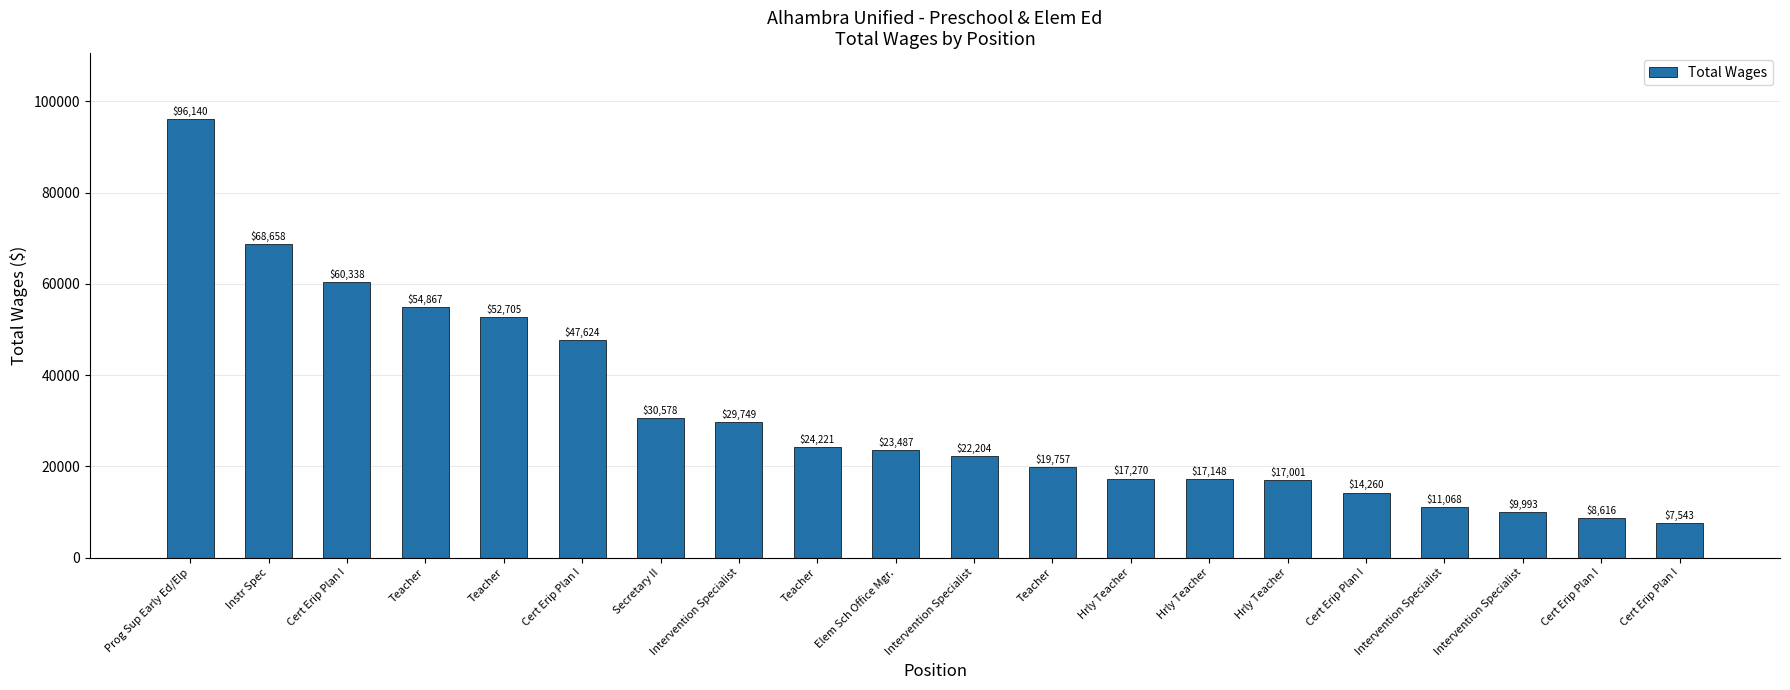

Are the bars horizontal?

No